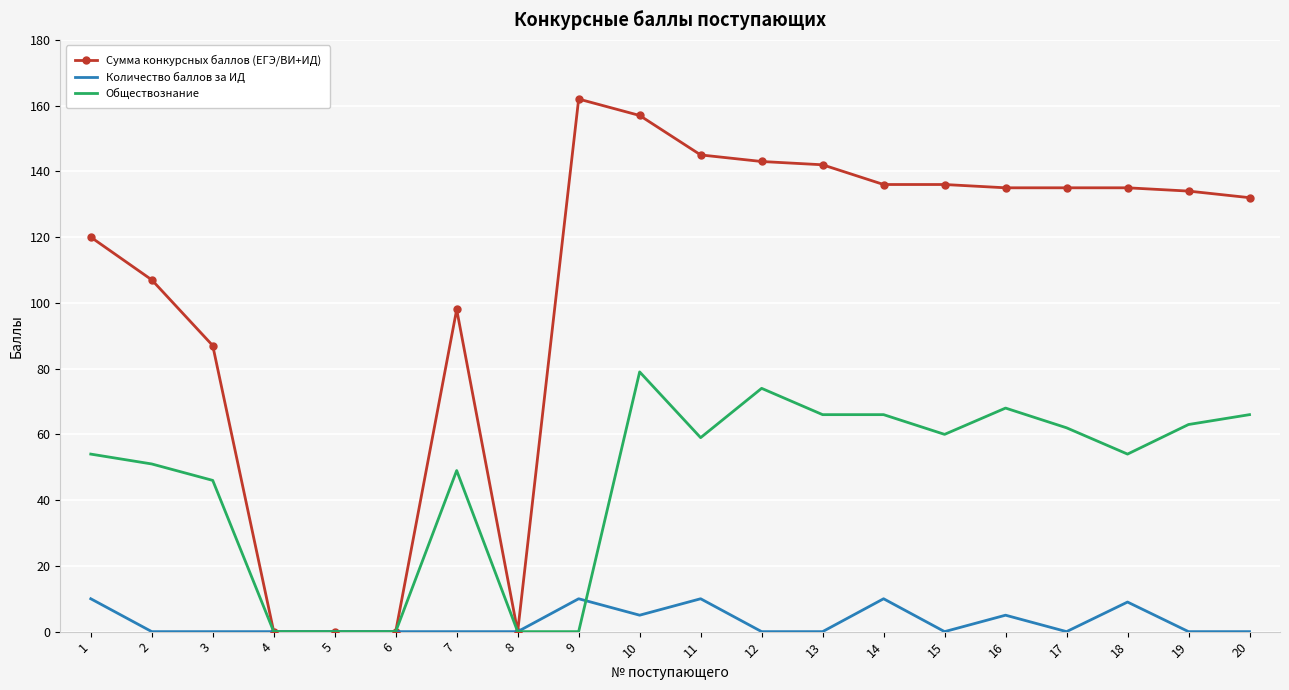

What is the sum of all Сумма конкурсных баллов (ЕГЭ/ВИ+ИД) values?

2104